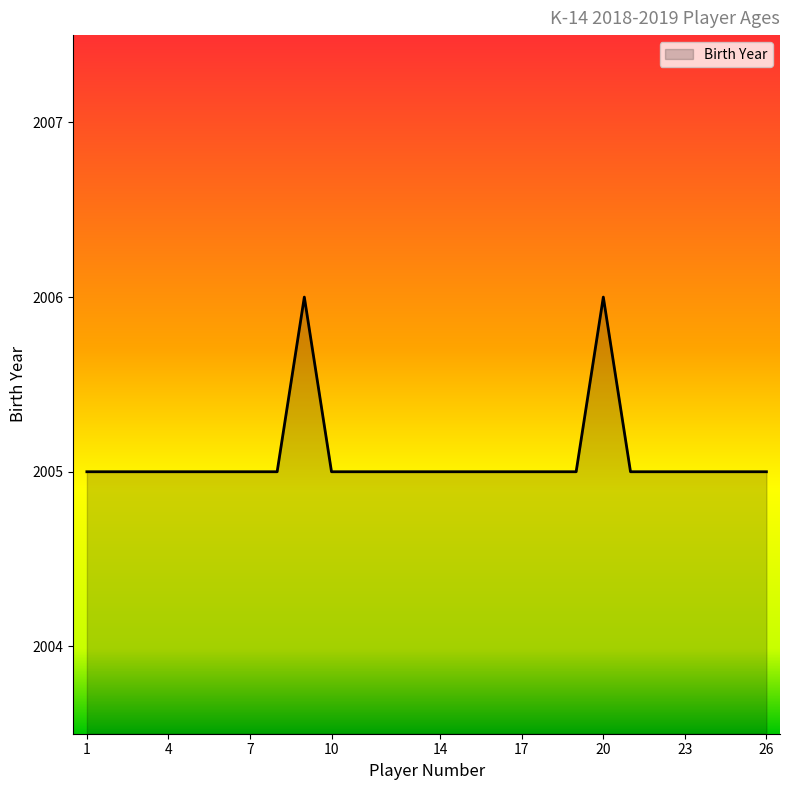

What is the minimum value shown in the chart?

2005